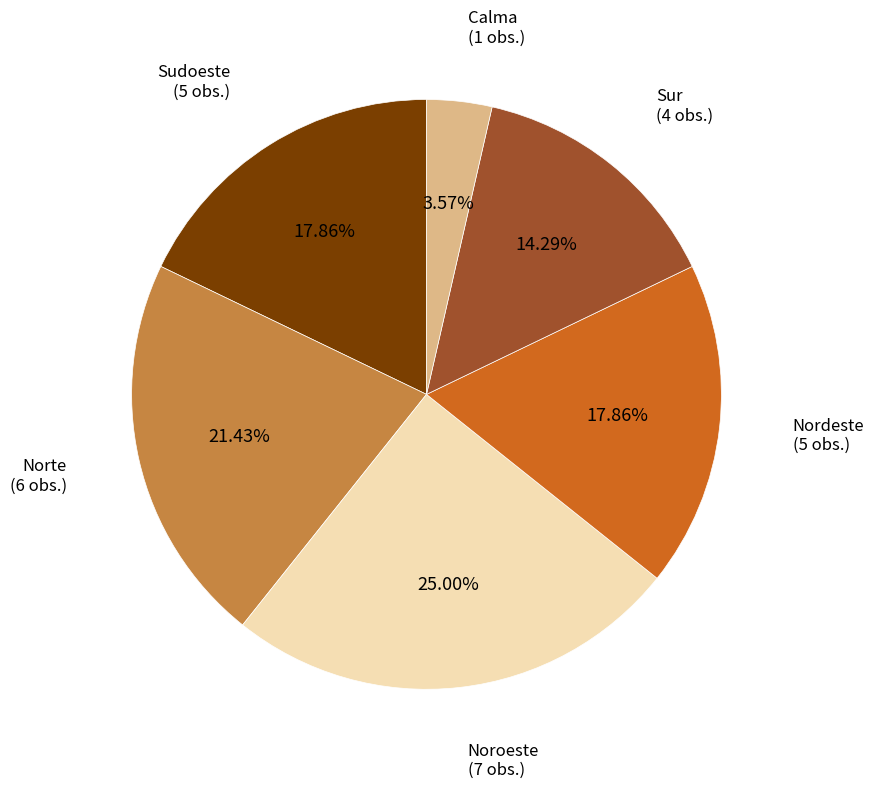

To the nearest percent, what is the average slice percentage?

17%